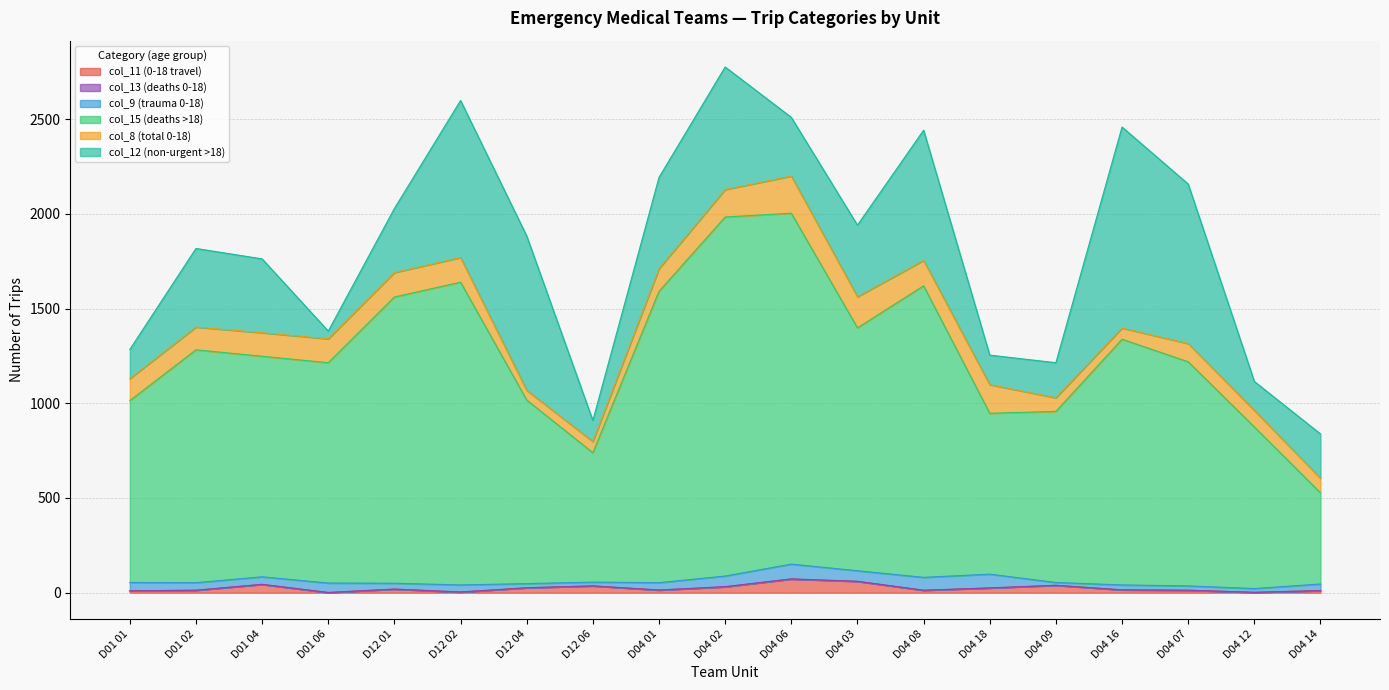

Which category has the lowest value in the col_8 (total 0-18) series?

D12 04